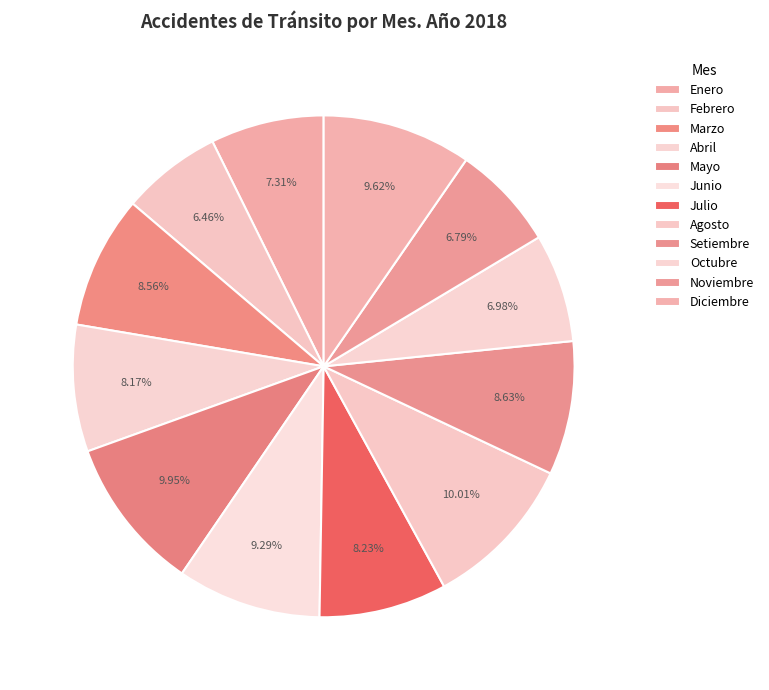

Is Mayo the majority of the pie?

No